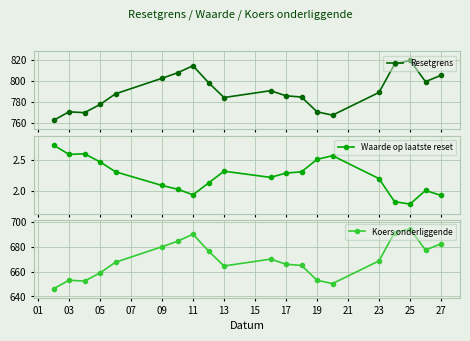

Between 11 and 14, which series saw the biggest shift?

Resetgrens